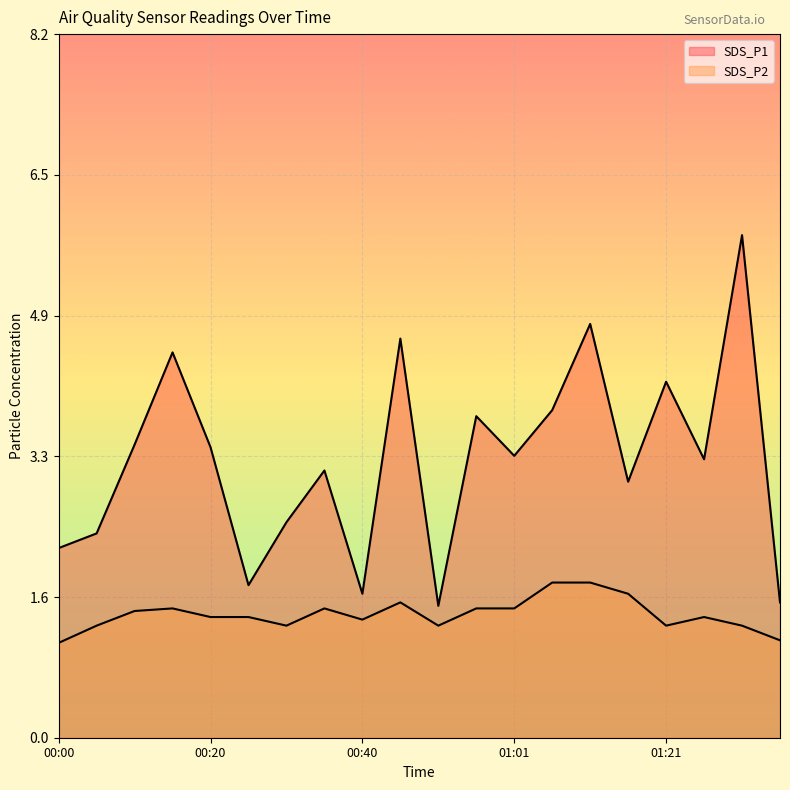

What is the label of the 12th point from the right?

00:40